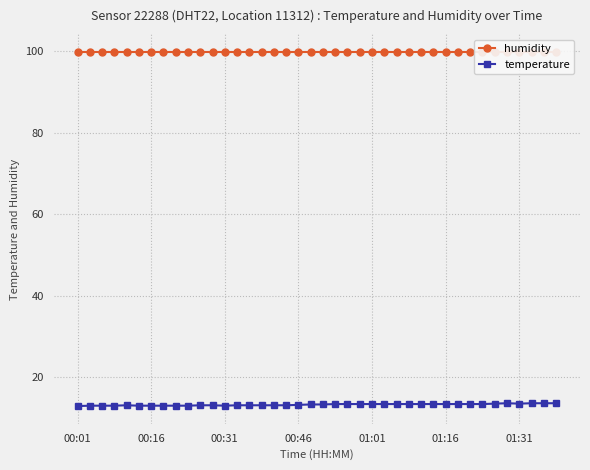

What are all the series names shown in the legend?

humidity, temperature